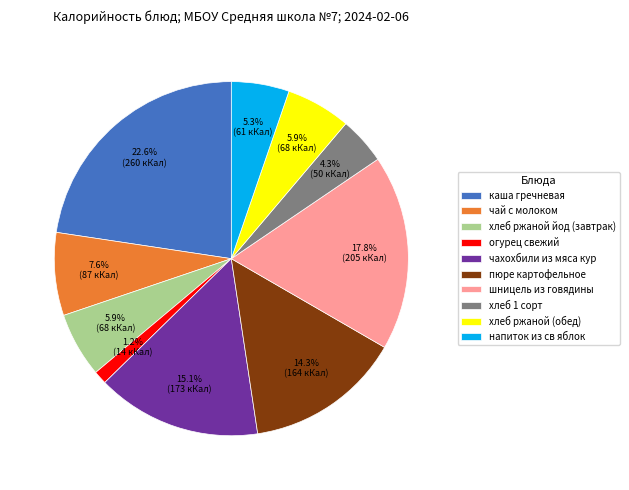

What percentage is NOT represented by хлеб ржаной йод (завтрак)?

94.1%